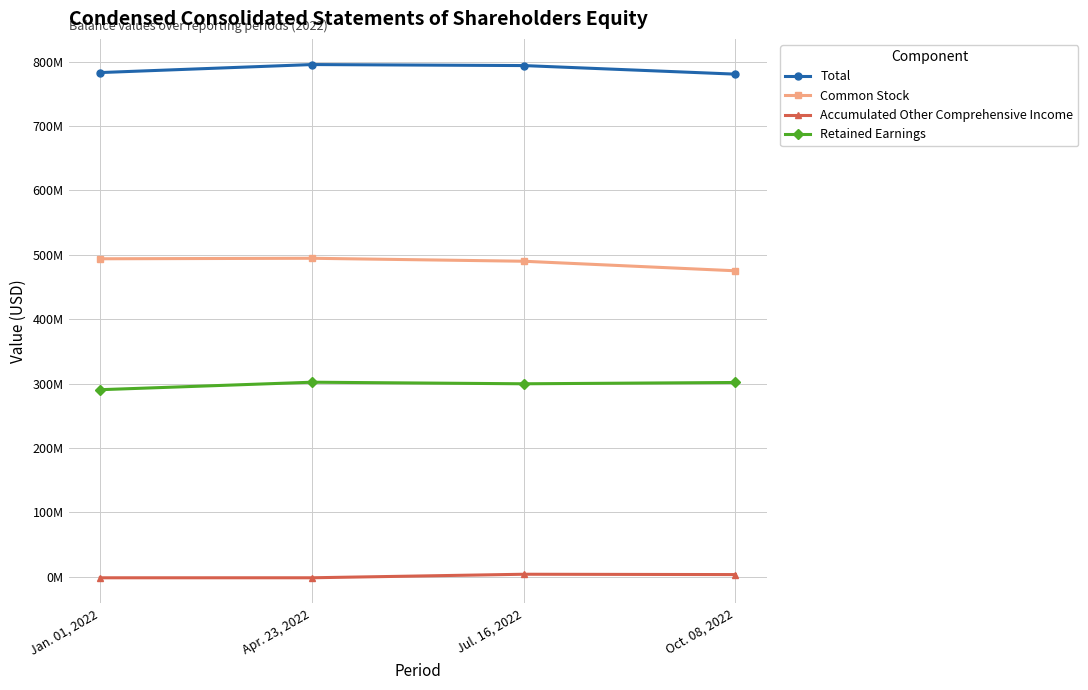

Reading left to right, what are all the values shown in this chart?

Total: 782869000	795304000	793722000	780410000
Common Stock: 493783000	494571000	489957000	475136000
Accumulated Other Comprehensive Income: -1455000	-1432000	4046000	3527000
Retained Earnings: 290541000	302165000	299719000	301747000